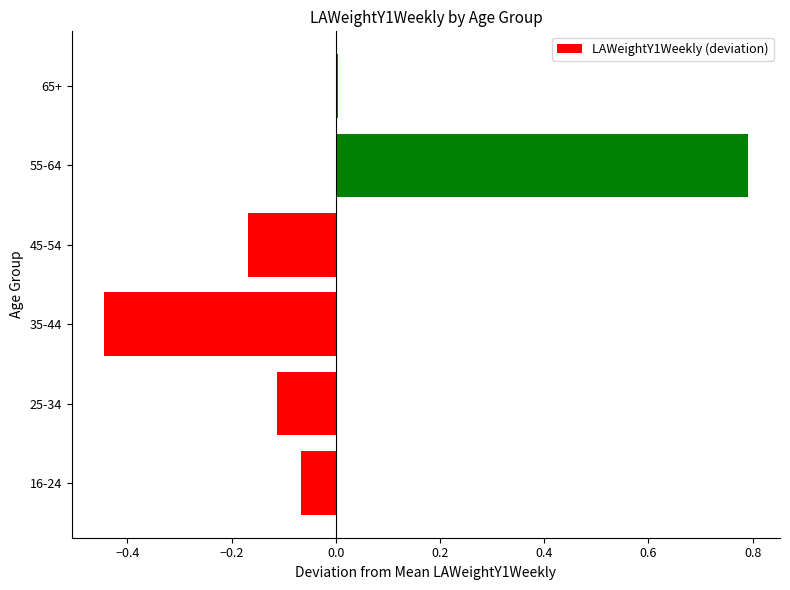

At which category does the chart reach its peak across all series?

55-64